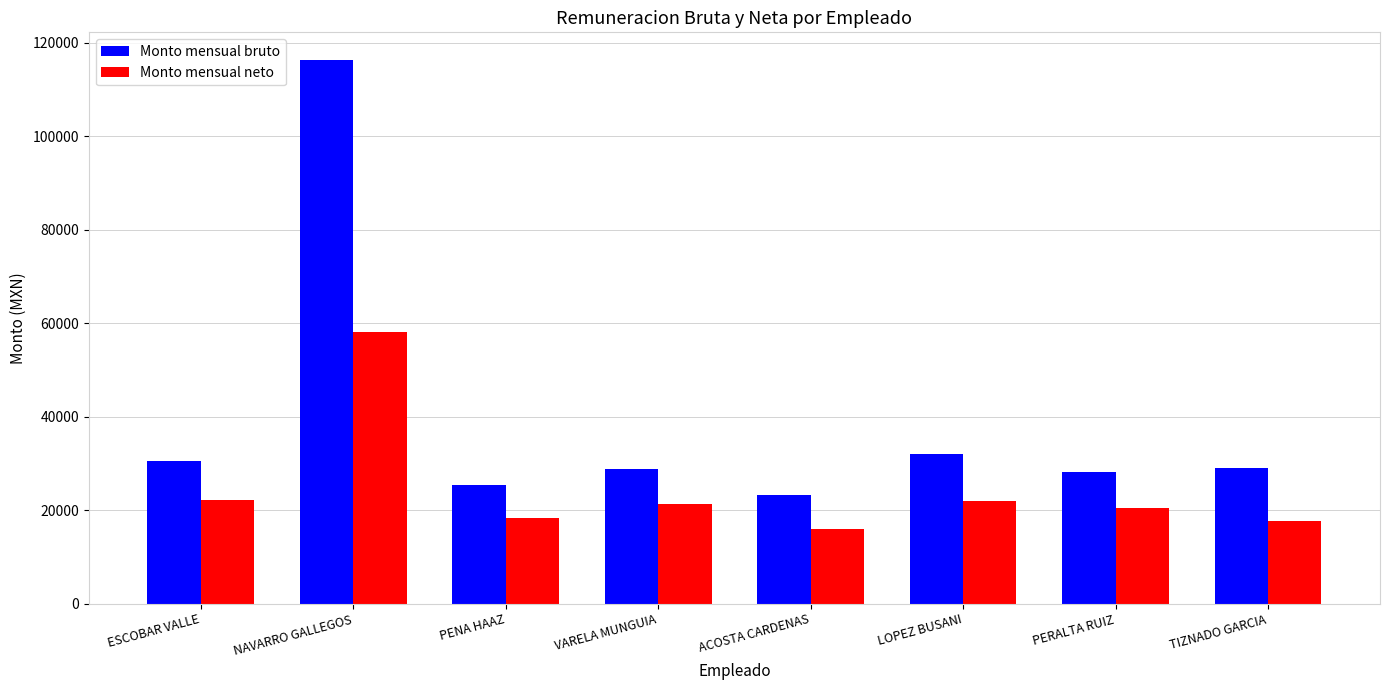

How many values in the Monto mensual bruto series exceed 29074?

4